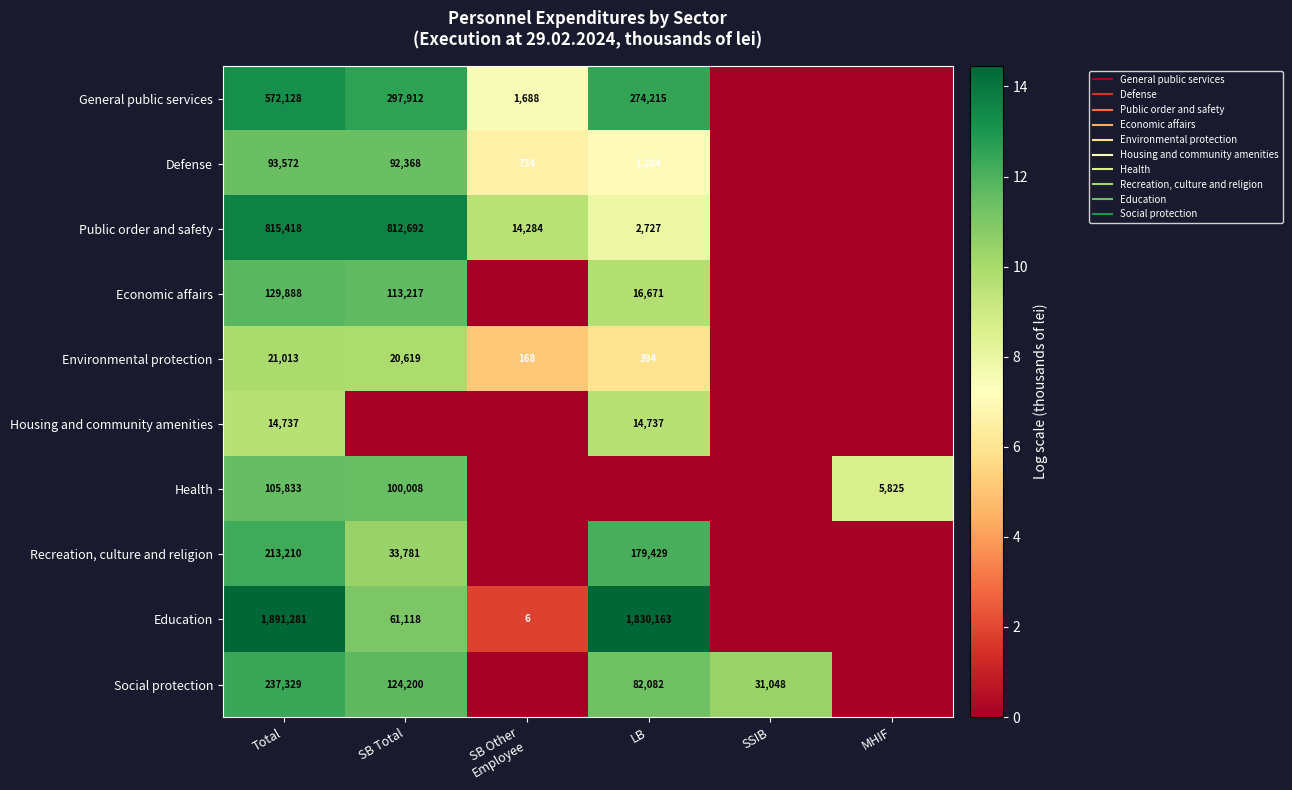

The Social protection series shows 20.0 at SB Total. True or false?

False